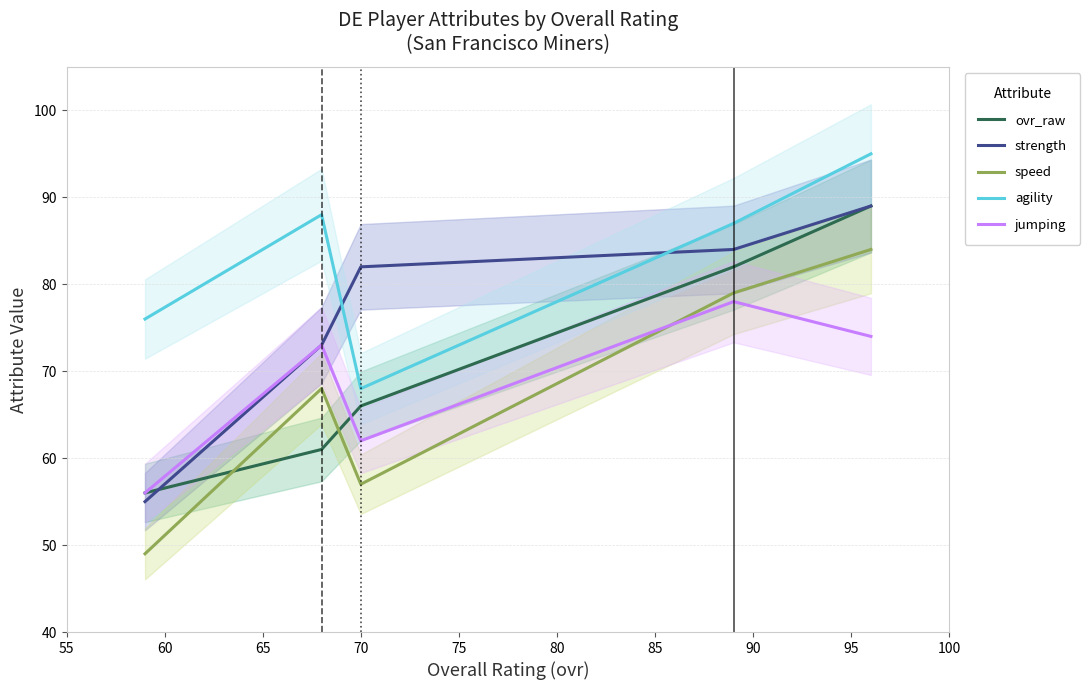

What is the lowest value of the strength series?

55